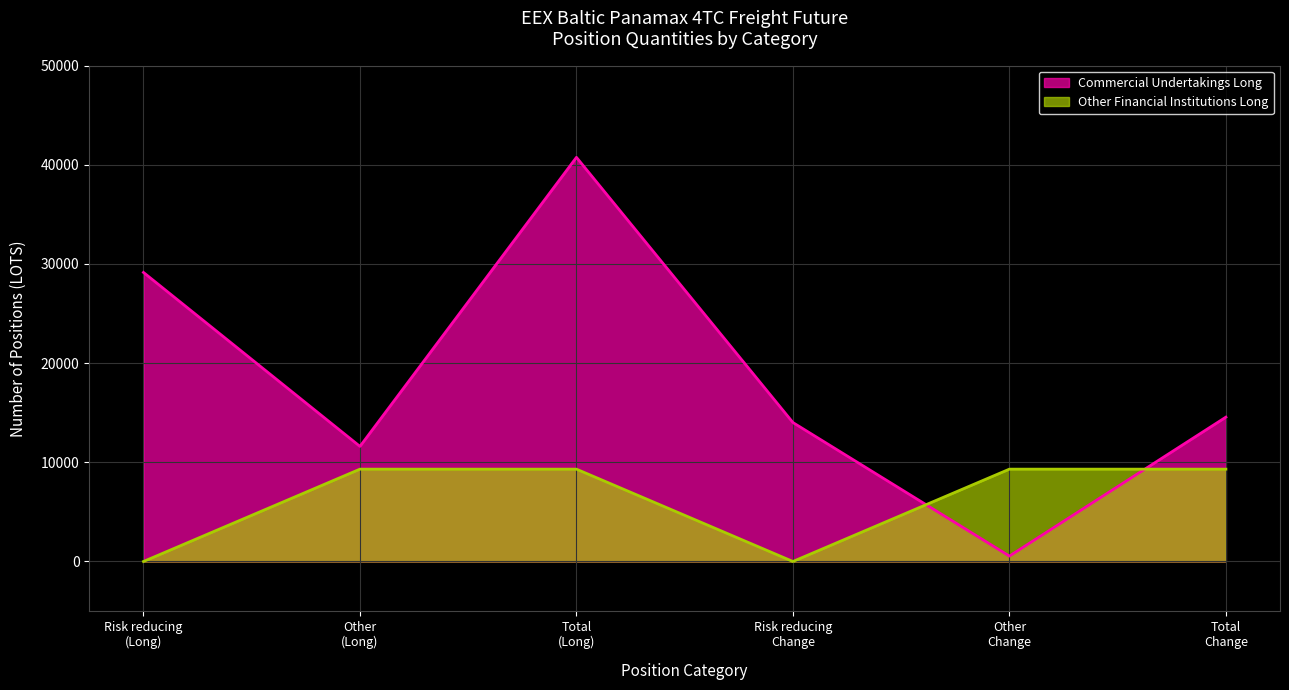

What position from the left is Risk reducing
(Long)?

1